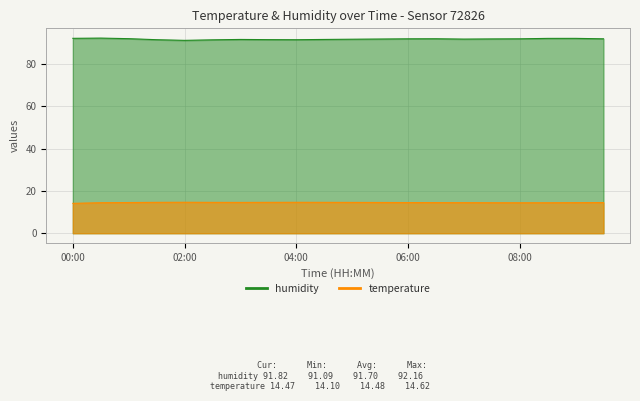

How many distinct data groups are displayed?

2